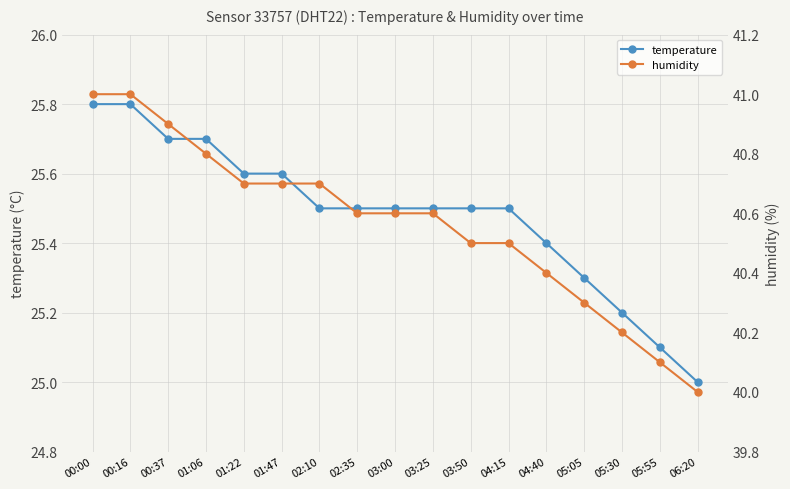

What is the spread (max minus min) of values at 02:10?

15.2